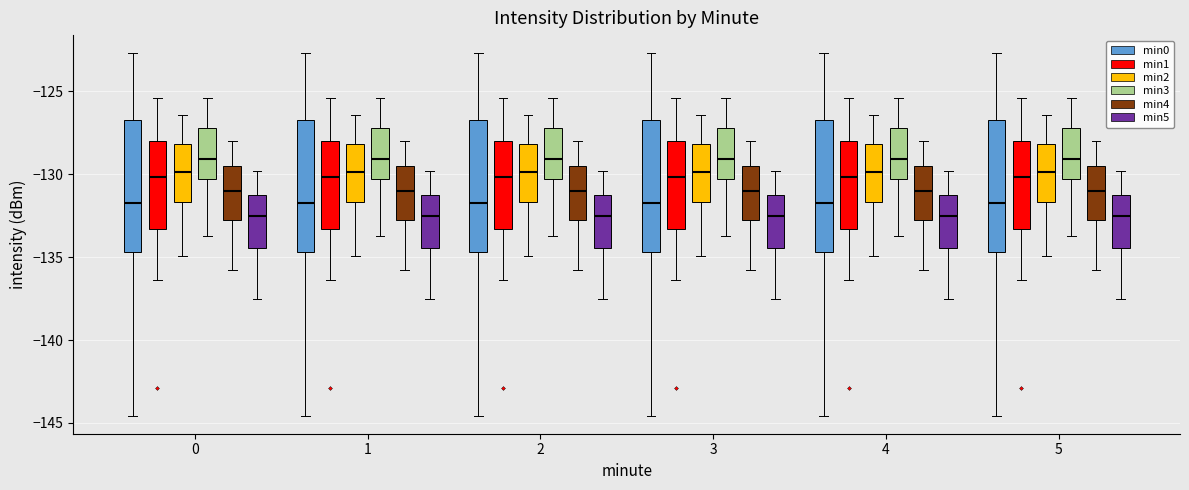

Where is the lower edge of the box for 2 (min3) on the y-axis? The values are not printed on the chart, so give them approximately, as read against the axis.

-130.5